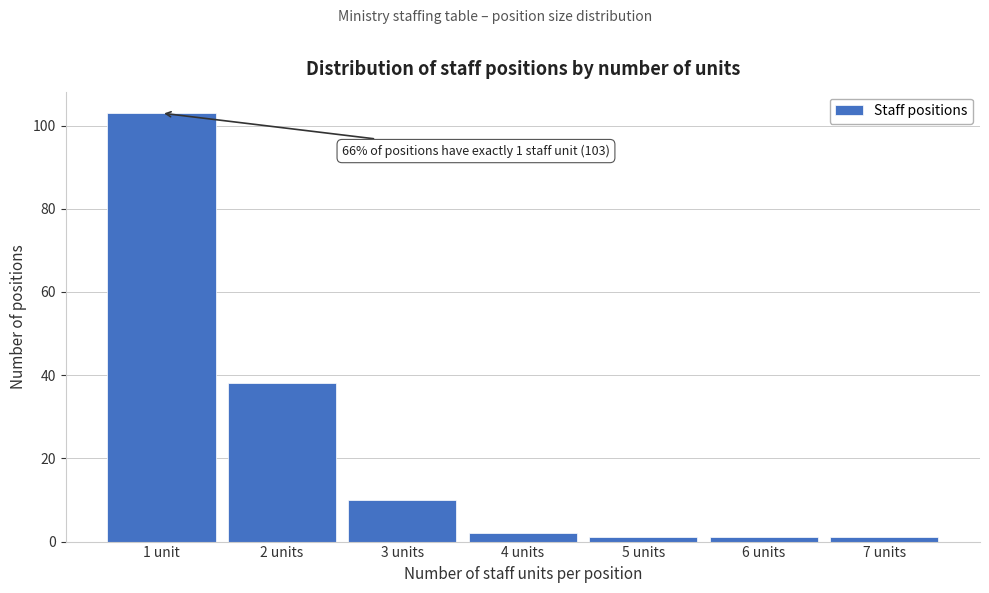

Reading left to right, what are all the values shown in this chart?

1 unit=103	2 units=38	3 units=10	4 units=2	5 units=1	6 units=1	7 units=1